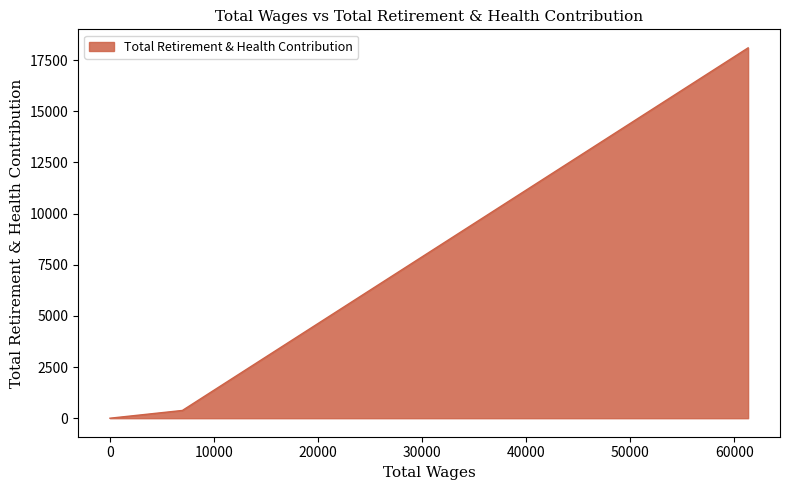

Rank the categories by value from lowest to highest.

0.0, 6960.0, 61315.0